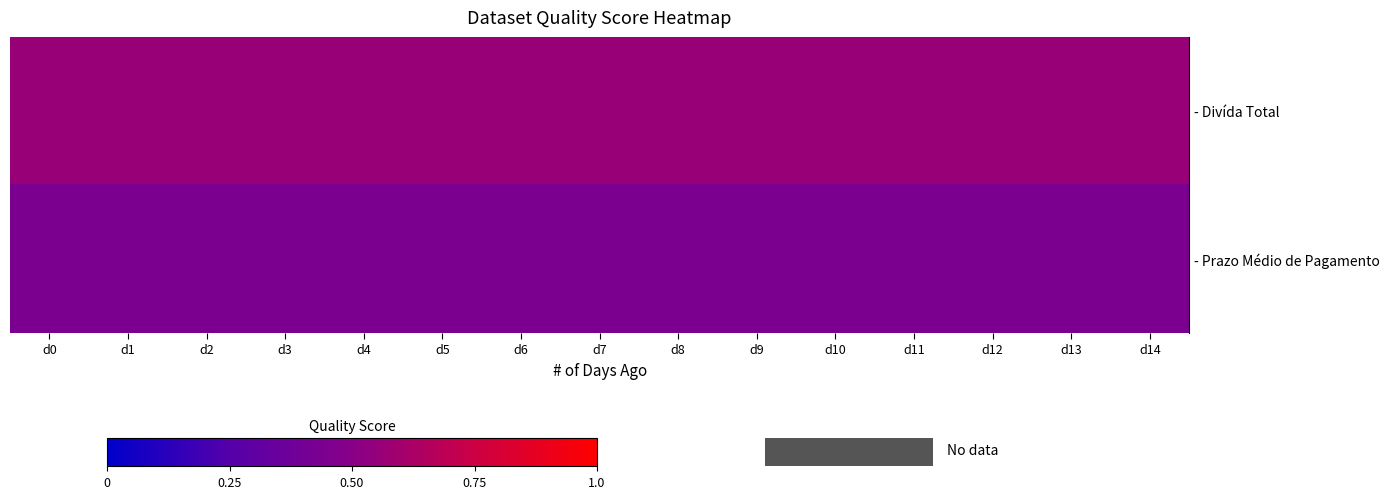

Between d1 and d9, which series saw the biggest shift?

row_0